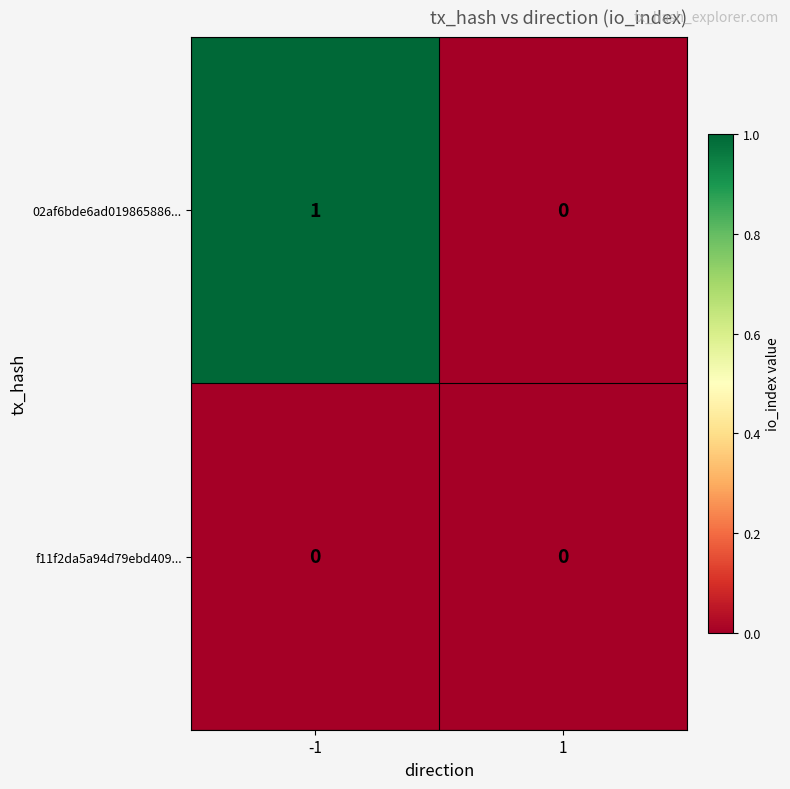

At which category is the sum across all series the highest?

-1